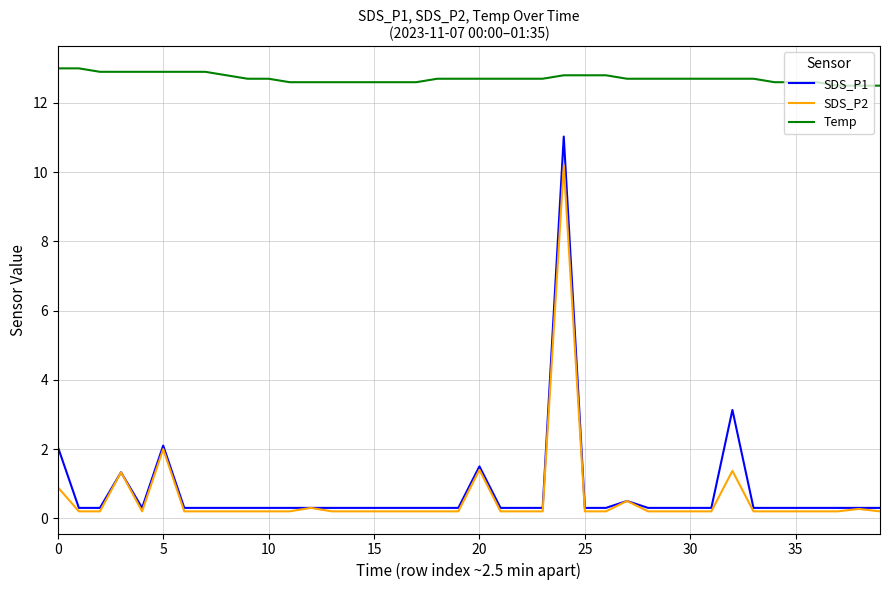

Which series has the largest total across all categories?

Temp